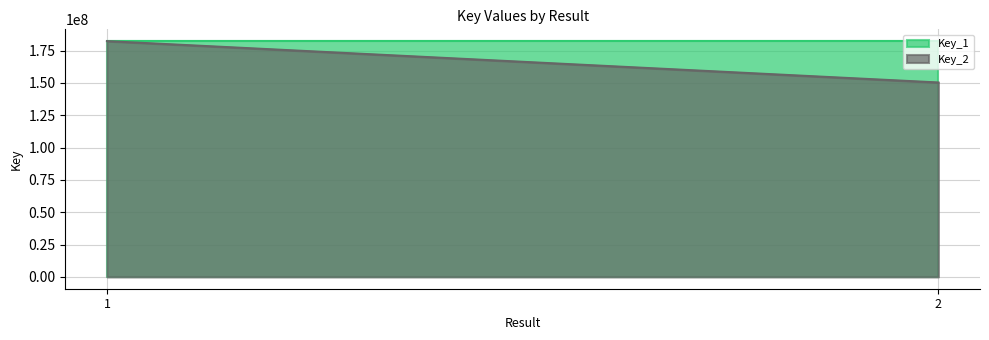

What is the smallest value displayed?

150284614